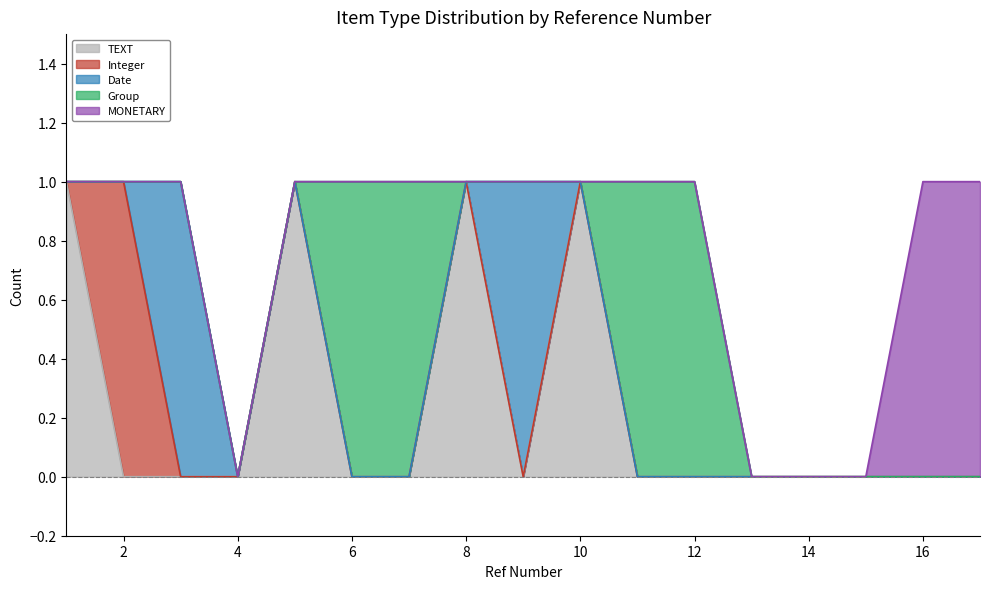

How many categories are shown in the chart?

17